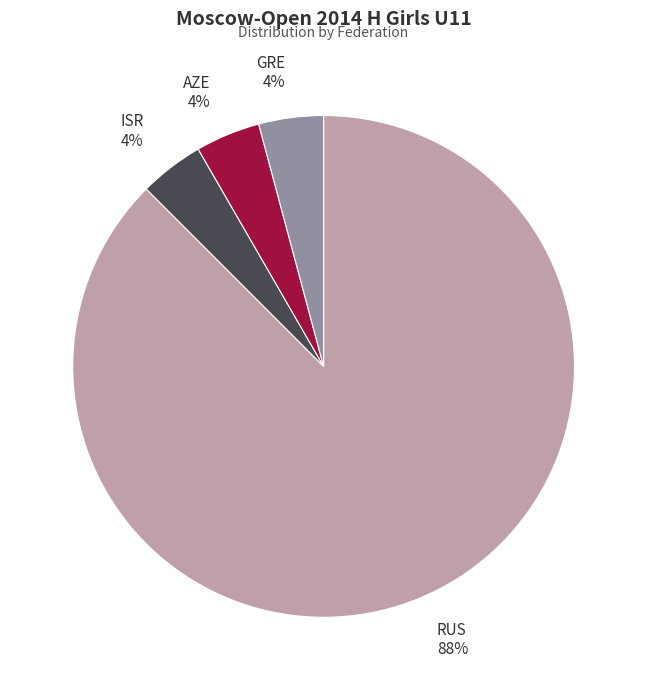

To the nearest percent, what is the combined percentage of GRE 4% and RUS 88%?

92%